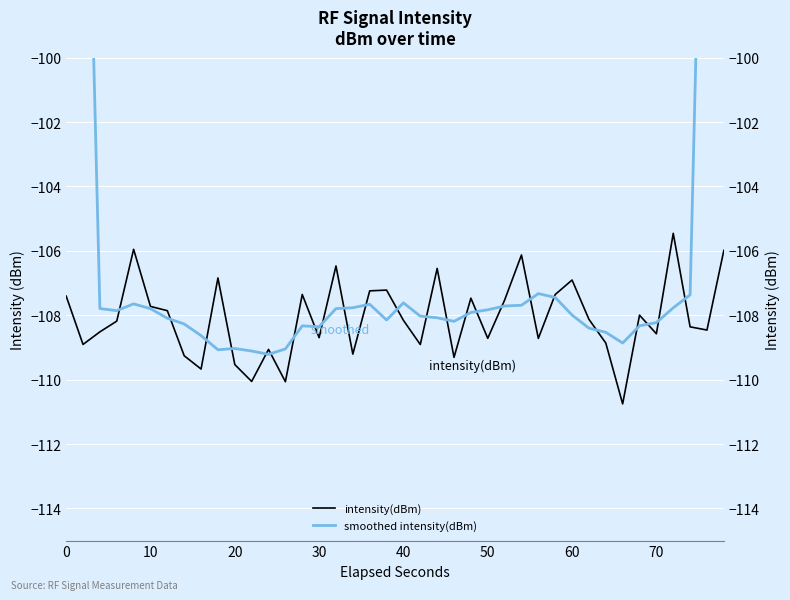

At which category is the sum across all series the highest?

39